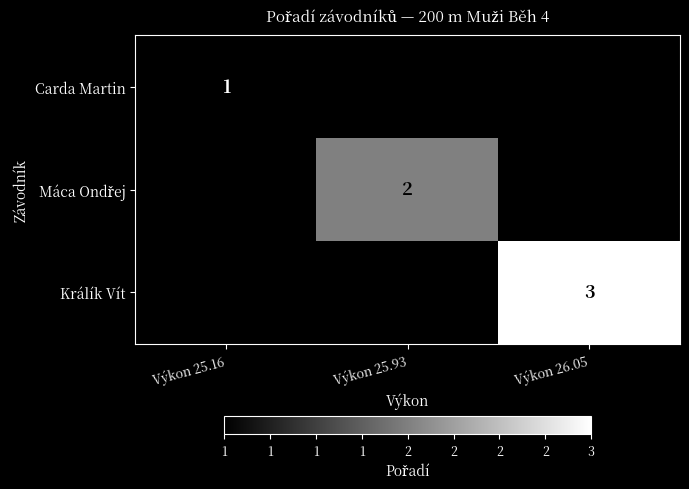

The value of Králík Vít at Výkon 26.05 is 3. True or false?

True